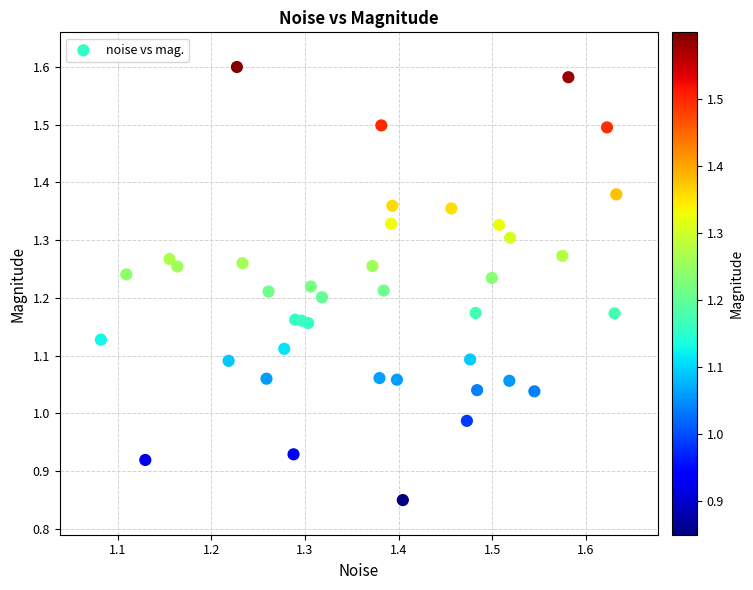

What is the range of Y values (max minus min)?

0.7